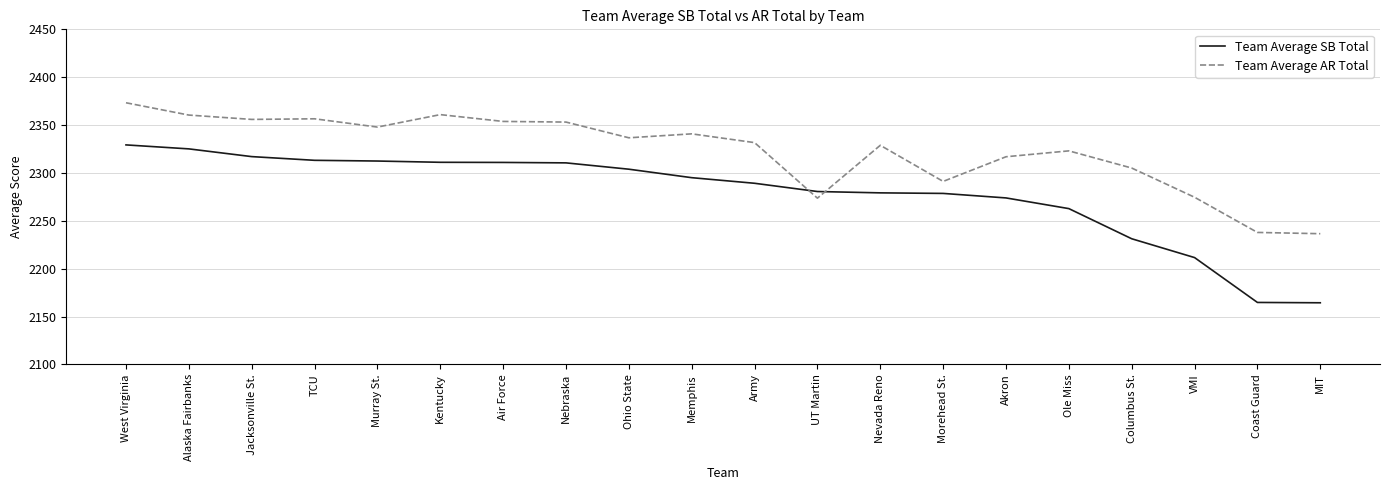

What is the average value of the Team Average SB Total series?

2278.3